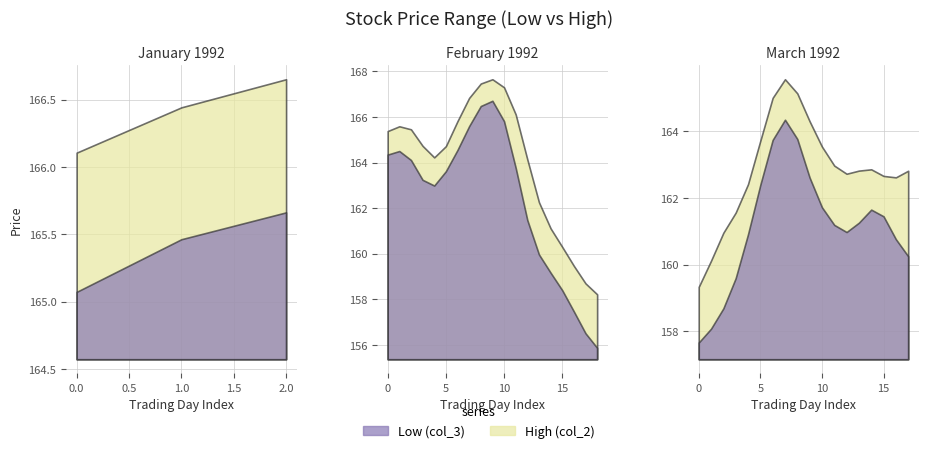

At 11, list the series in order from largest to smallest.

High (col_2), Low (col_3)